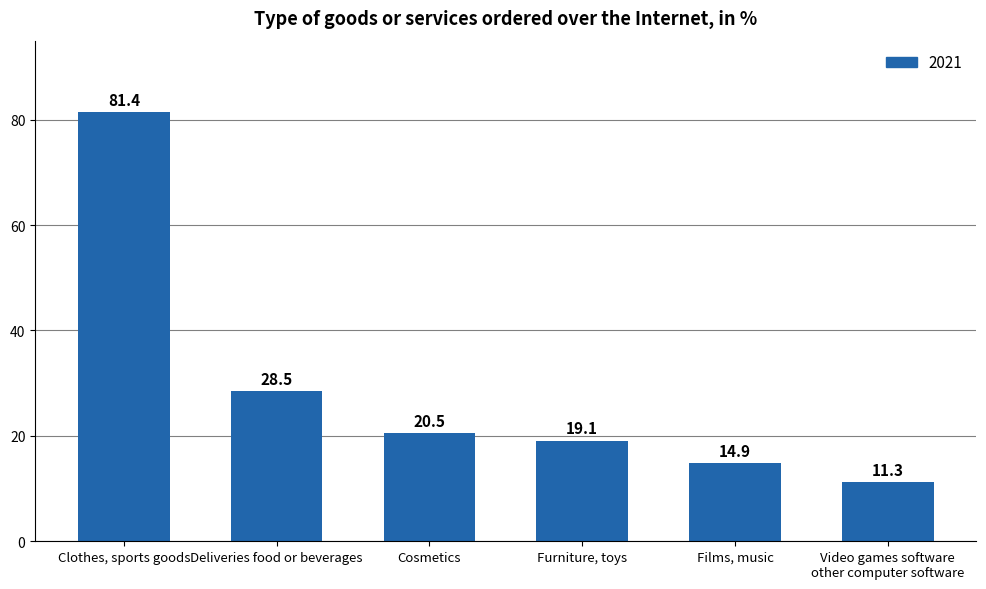

What is the smallest value displayed?

11.3